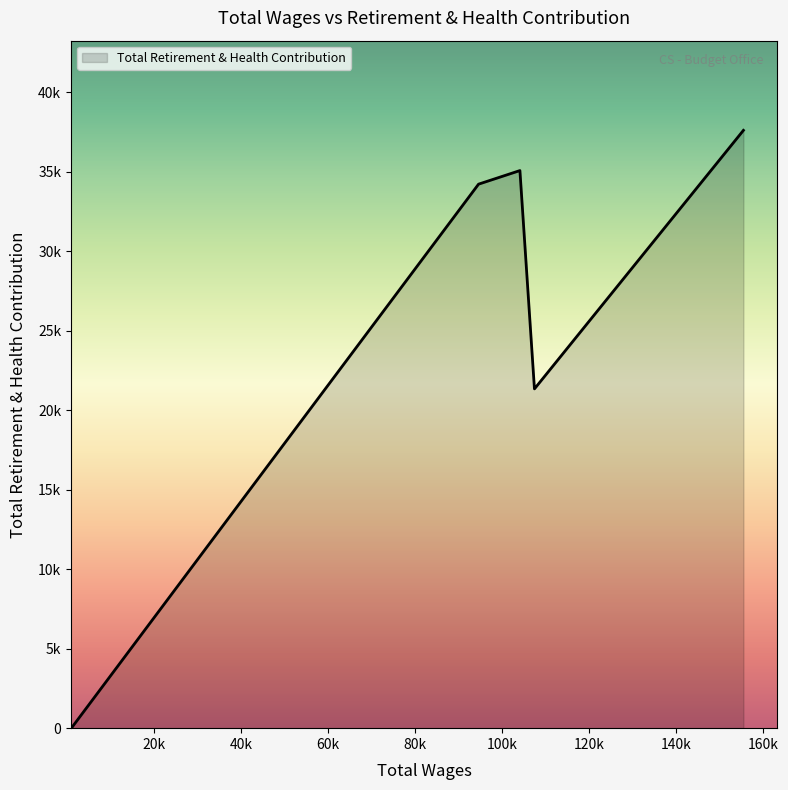

What is the difference between the maximum and minimum values?

37597